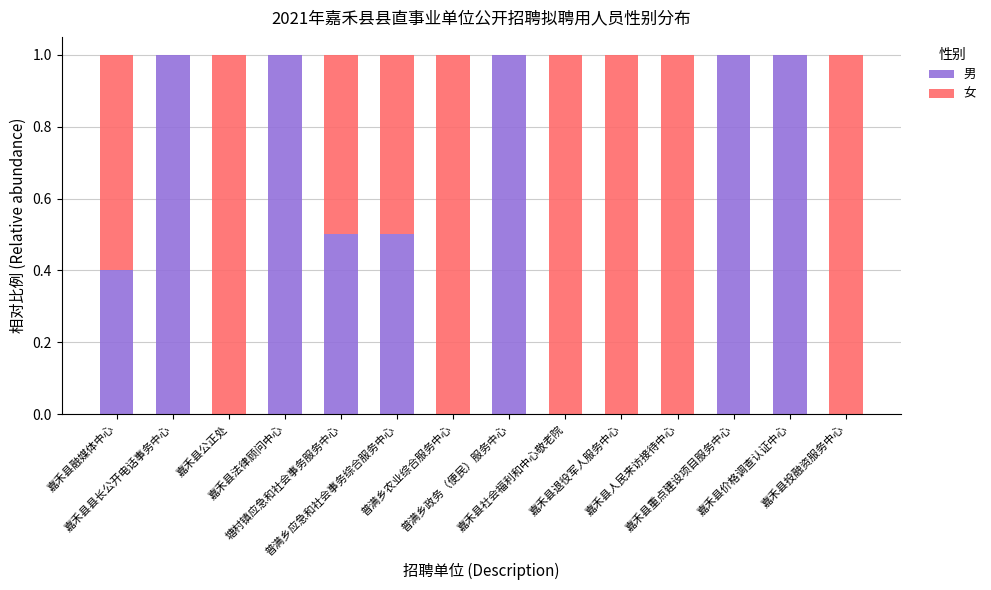

What is the maximum value for 男?

1.0